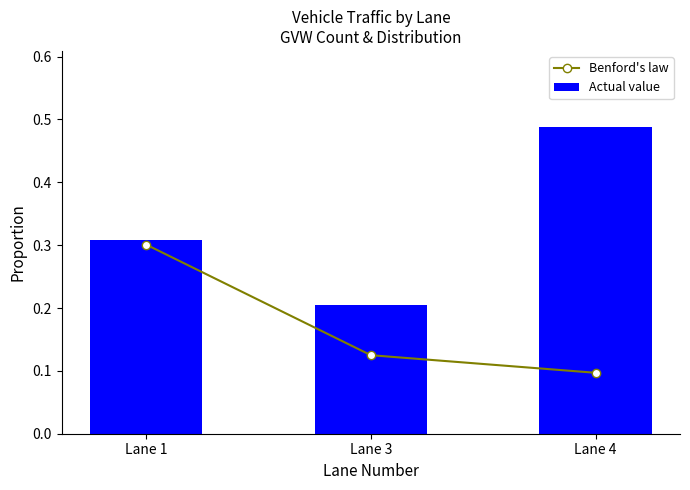

Reading left to right, extract all data points from this chart.

Benford's law: 0.3	0.1	0.1
Actual value: 0.3	0.2	0.5